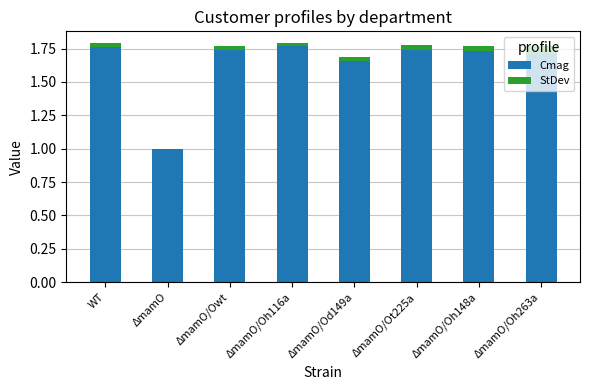

What is the total value across all series at ΔmamO?

1.0